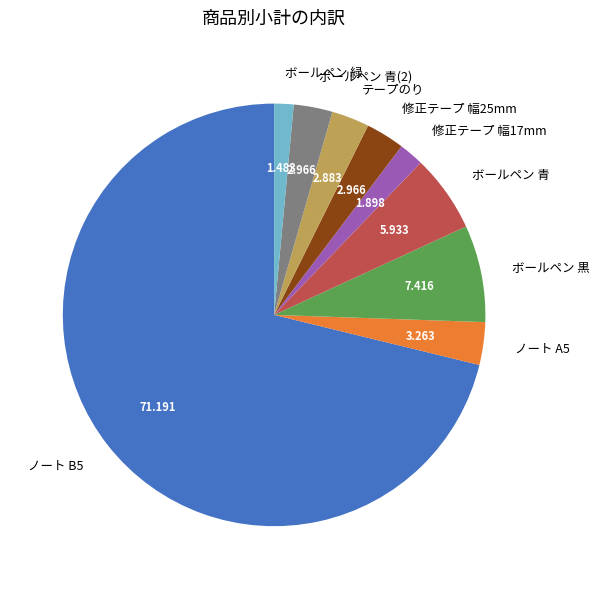

Is ノート B5 the majority of the pie?

Yes